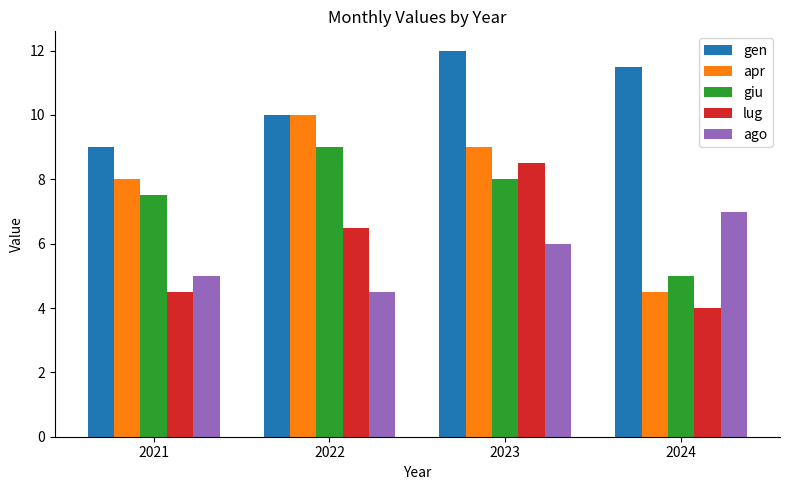

Reading right to left, extract all data points from this chart.

gen: 11.5	12.0	10.0	9.0
apr: 4.5	9.0	10.0	8.0
giu: 5.0	8.0	9.0	7.5
lug: 4.0	8.5	6.5	4.5
ago: 7.0	6.0	4.5	5.0